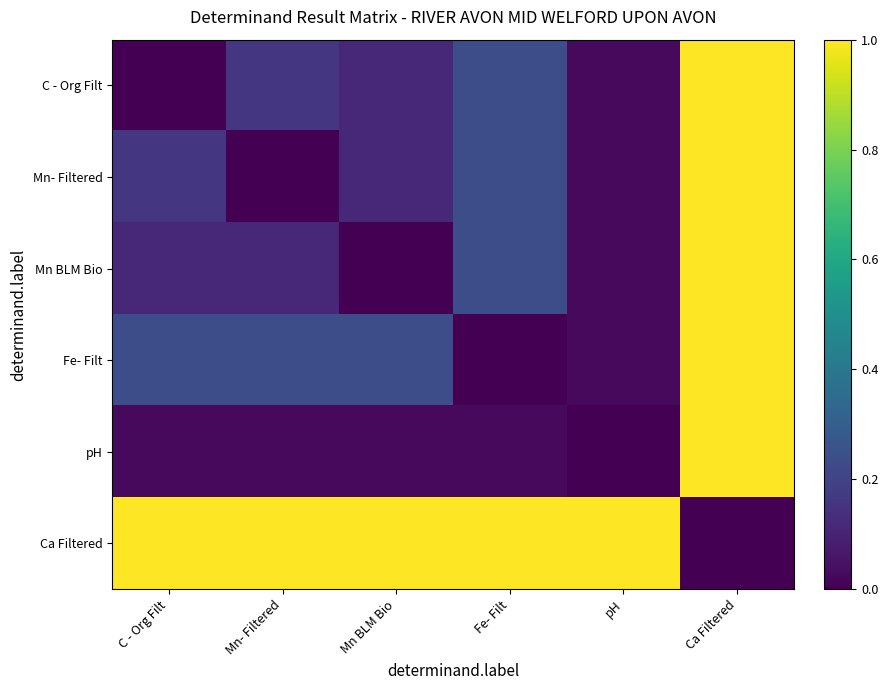

What is the total value across all series at C - Org Filt?

1.5